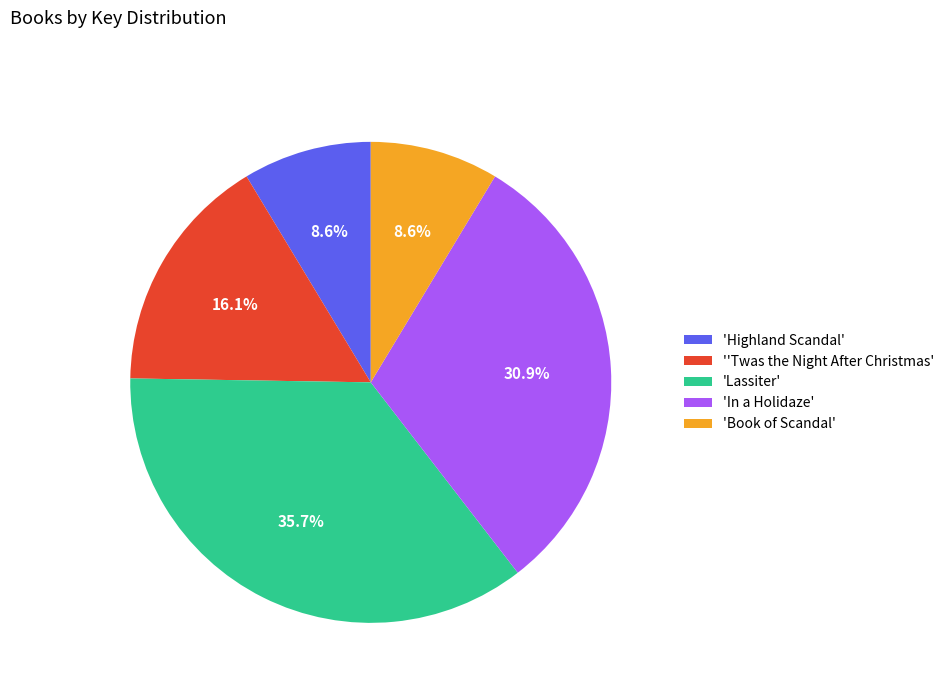

Which slice is the largest?

'Lassiter'